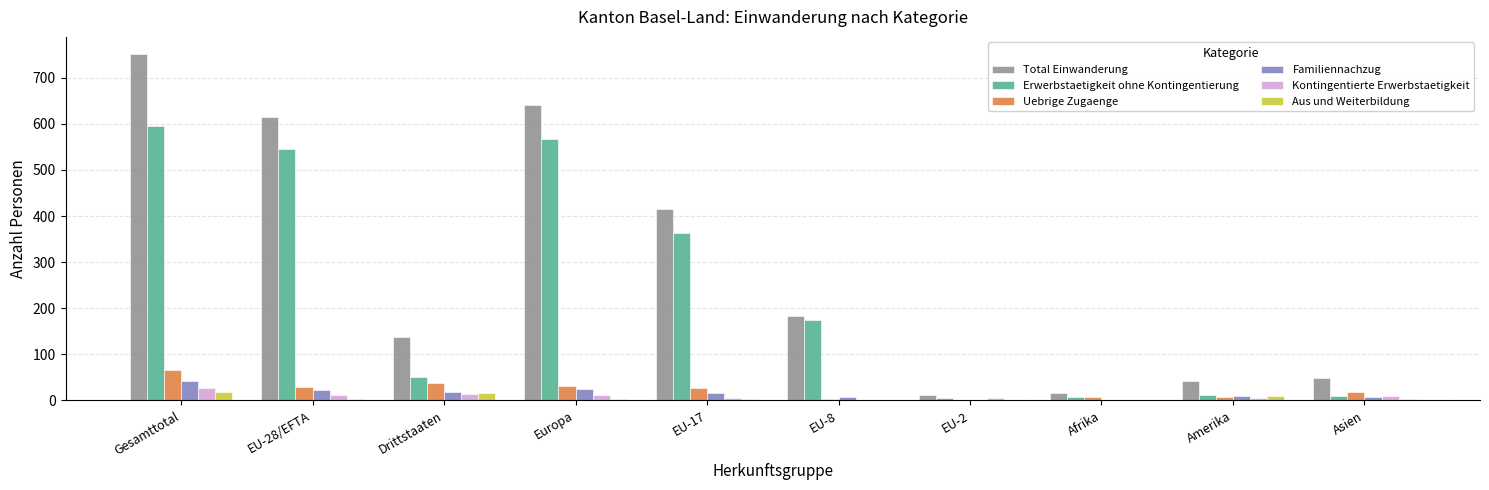

Is the value of Kontingentierte Erwerbstaetigkeit at EU-2 greater than the value of Uebrige Zugaenge at EU-28/EFTA?

No